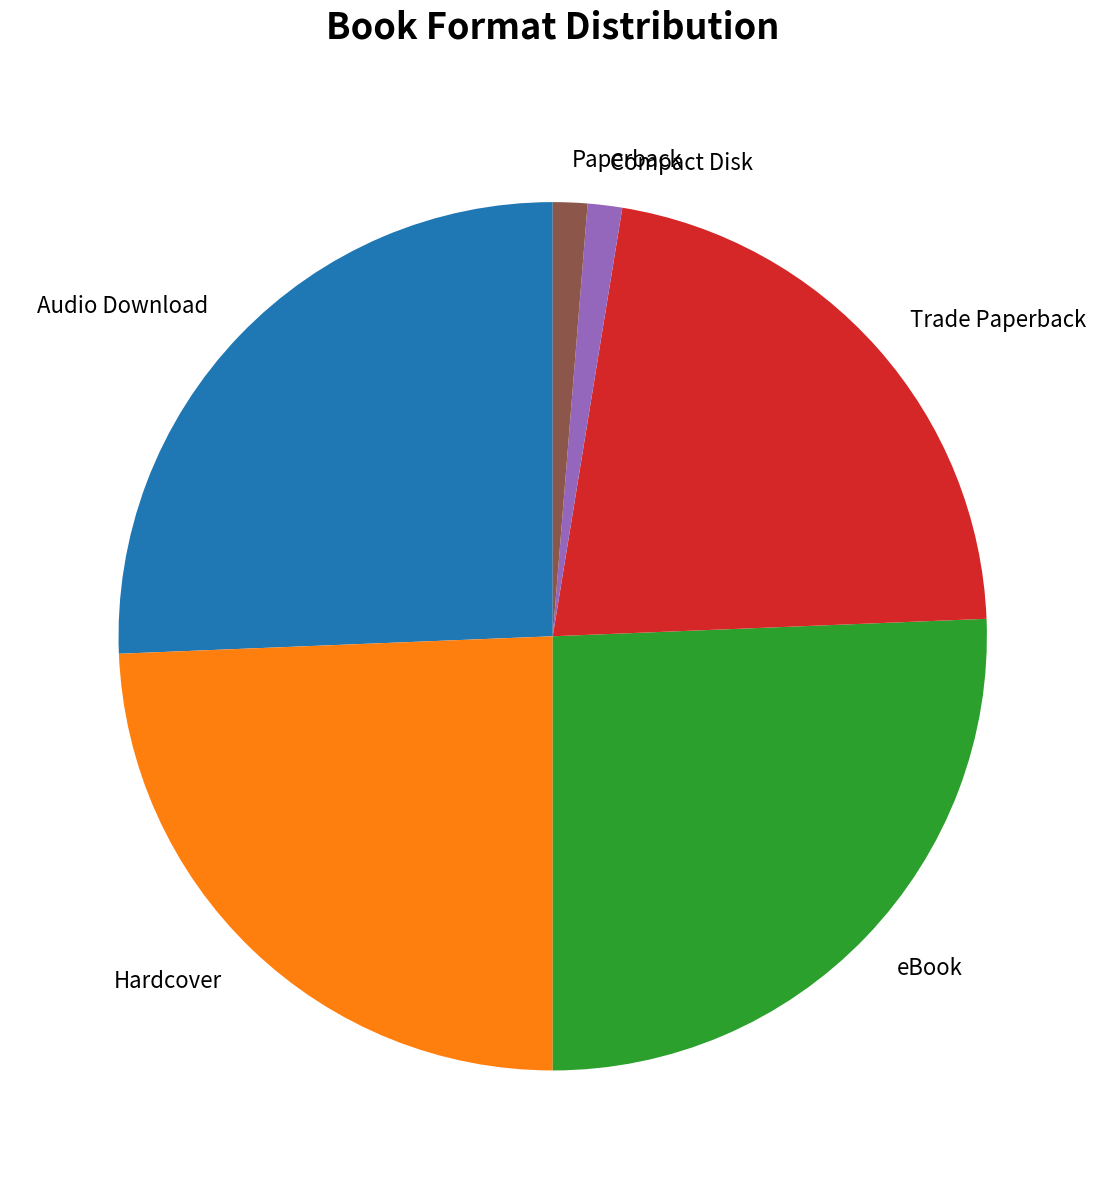

Is it true that eBook is 33% of the pie?

False